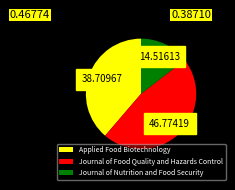

Between Journal of Nutrition and Food Security and Journal of Food Quality and Hazards Control, which is larger?

Journal of Food Quality and Hazards Control